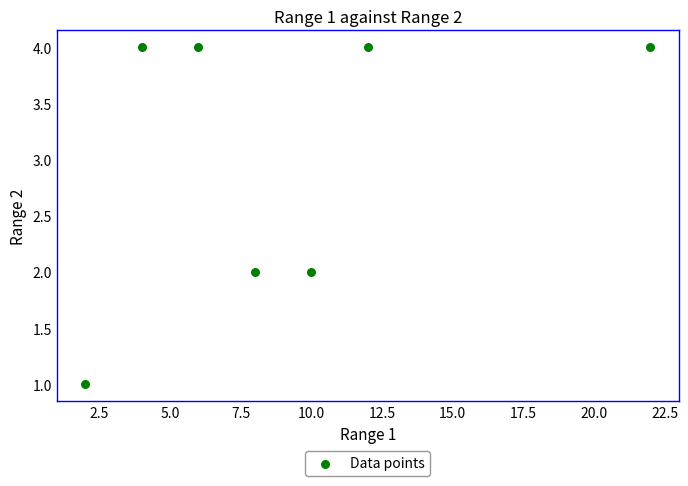

What is the average X value?

9